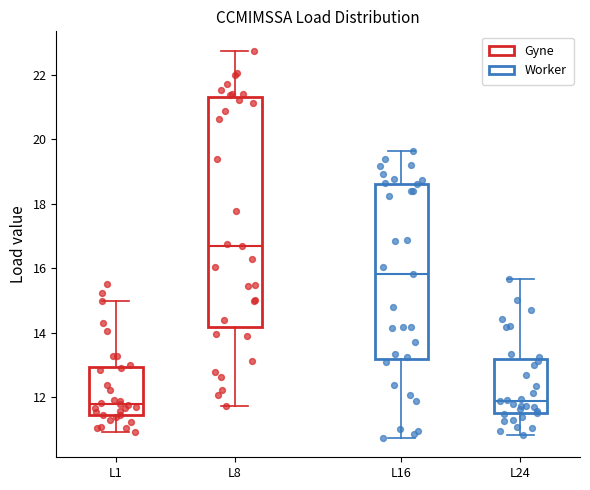

Where does the upper whisker of the box for L1 end on the y-axis? The values are not printed on the chart, so give them approximately, as read against the axis.

15.0